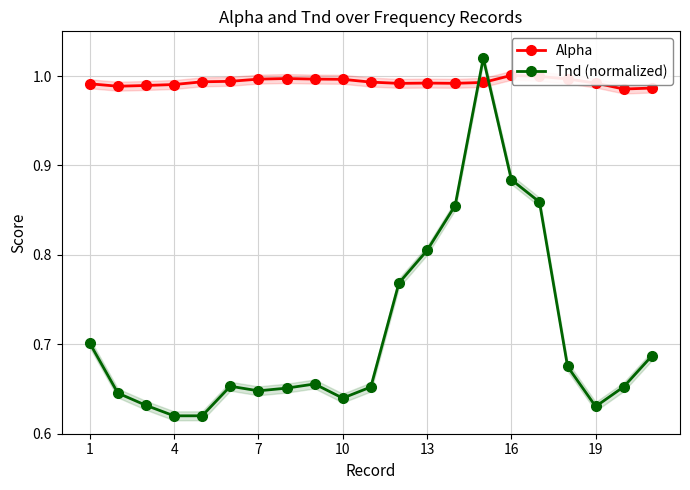

What is the smallest value displayed?

0.6